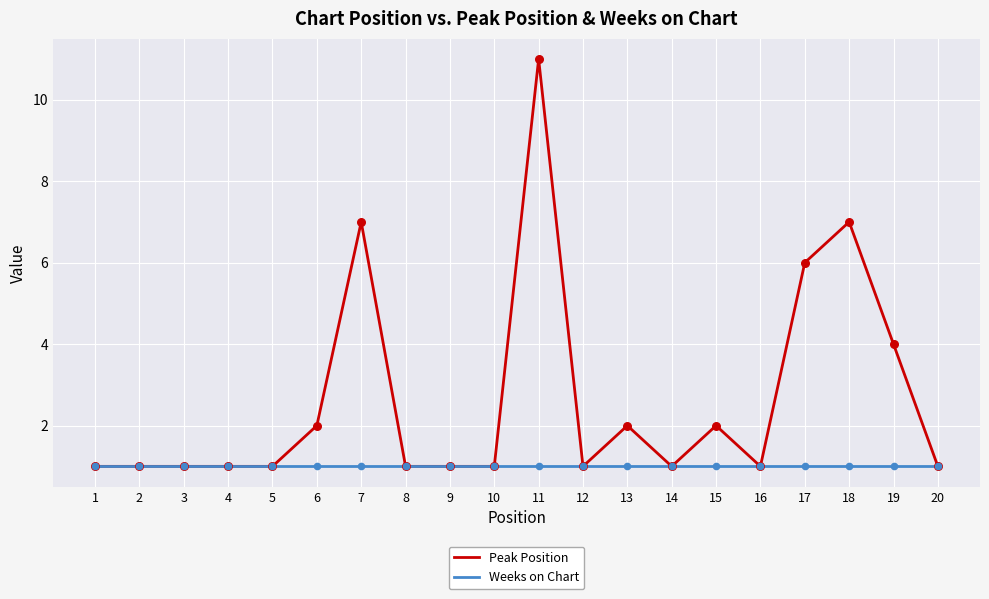

Which series has the largest range (max minus min)?

Peak Position